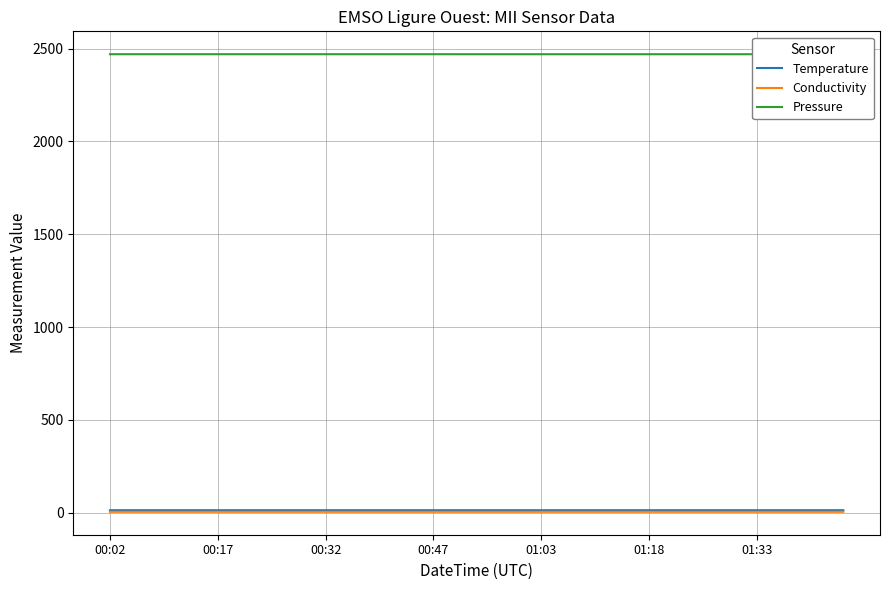

Where is Pressure nearest to the value 2469?

32